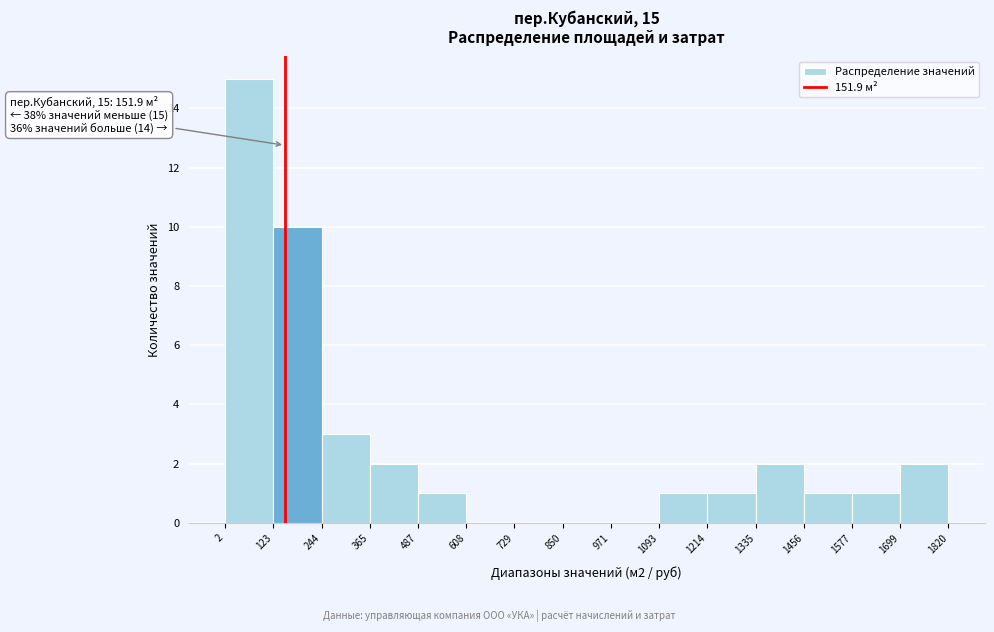

Over which range of the x-axis is the bar tallest?

2 to 123